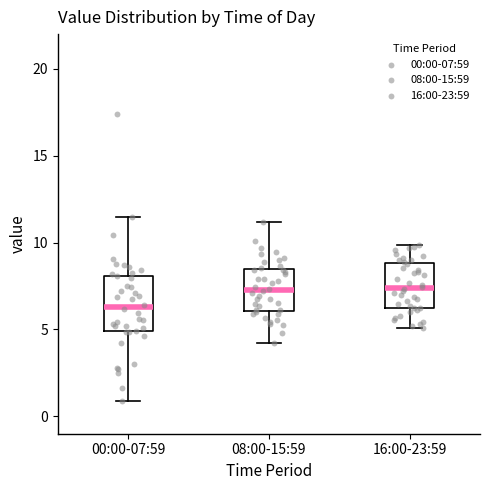

Where does the median line of the box for 16:00-23:59 sit on the y-axis? The values are not printed on the chart, so give them approximately, as read against the axis.

7.5